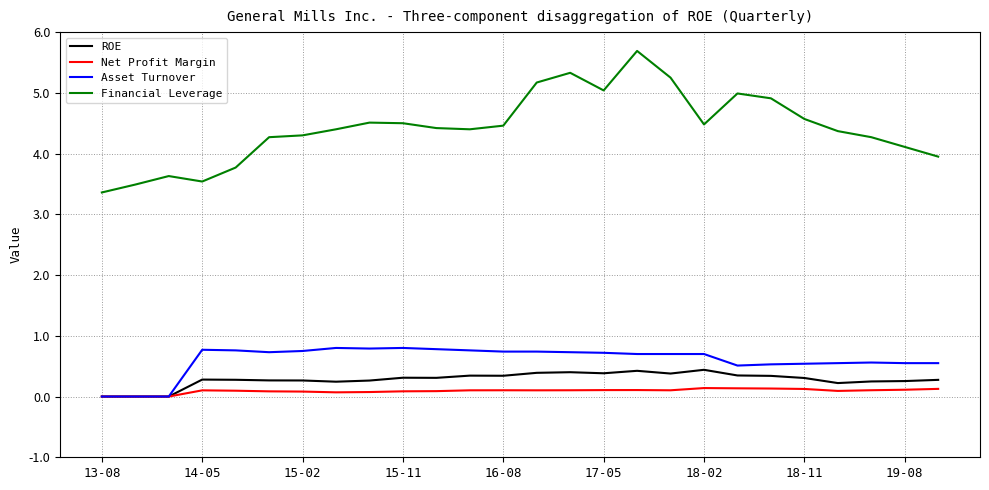

What is the maximum value shown in the chart?

5.7